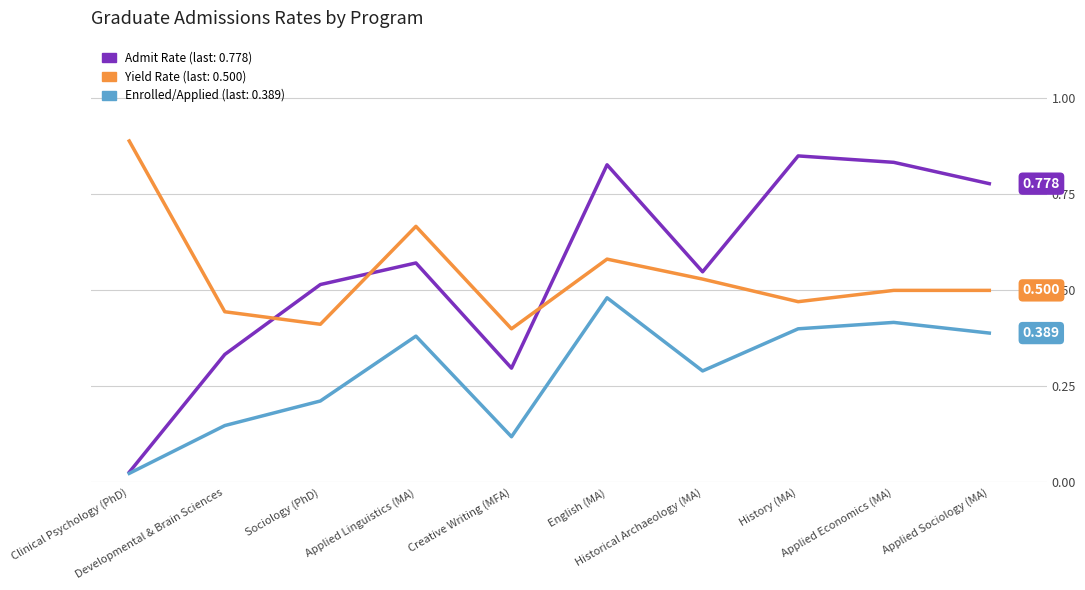

Reading left to right, what are all the values shown in this chart?

Admit Rate: 0.0	0.3	0.5	0.6	0.3	0.8	0.5	0.8	0.8	0.8
Yield Rate: 0.9	0.4	0.4	0.7	0.4	0.6	0.5	0.5	0.5	0.5
Enrolled/Applied: 0.0	0.1	0.2	0.4	0.1	0.5	0.3	0.4	0.4	0.4